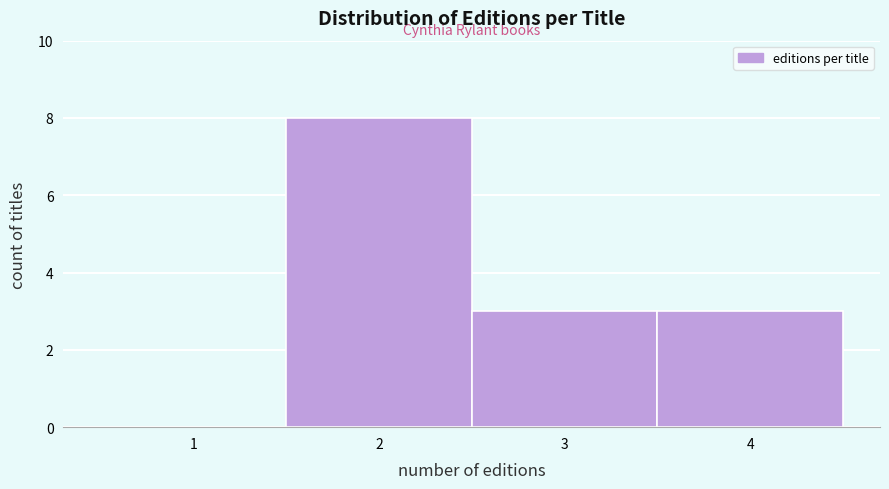

Reading left to right, extract all data points from this chart.

1=0	2=8	3=3	4=3